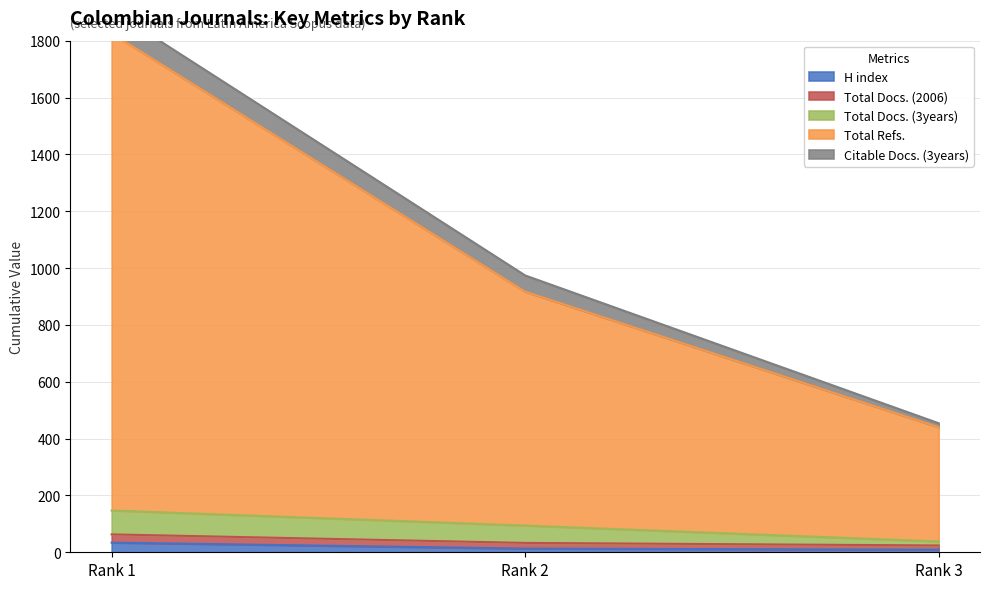

What value does the H index series have at Rank 3, to the nearest 10?

10